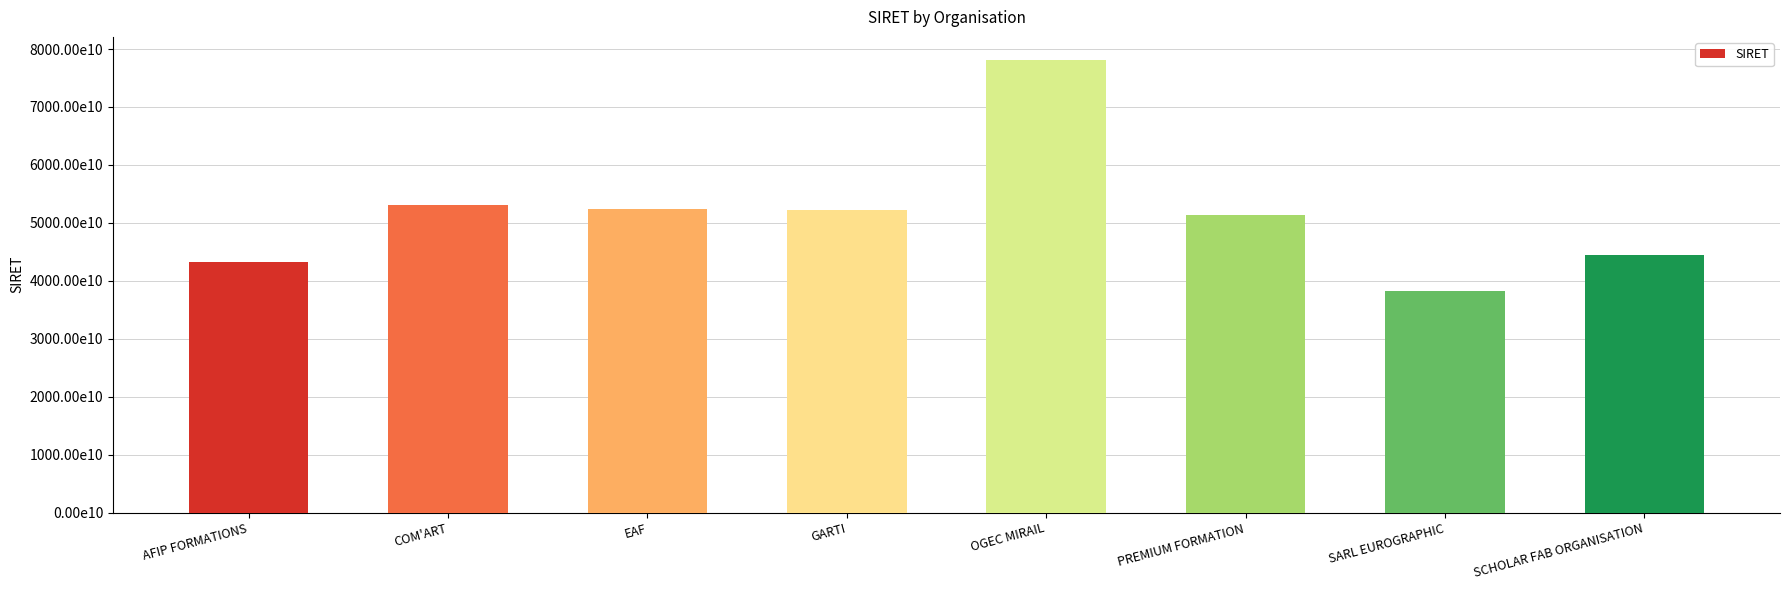

Are the bars horizontal?

No